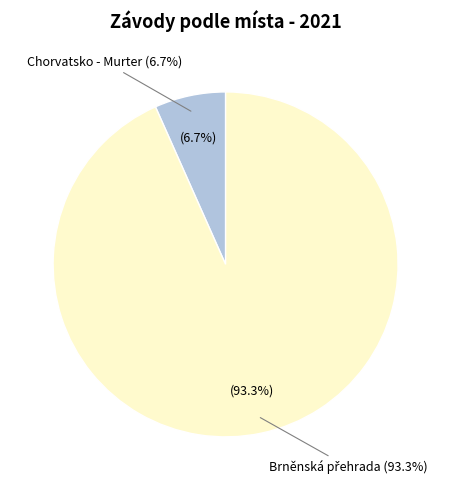

Is there any slice that represents more than half of the pie?

Yes